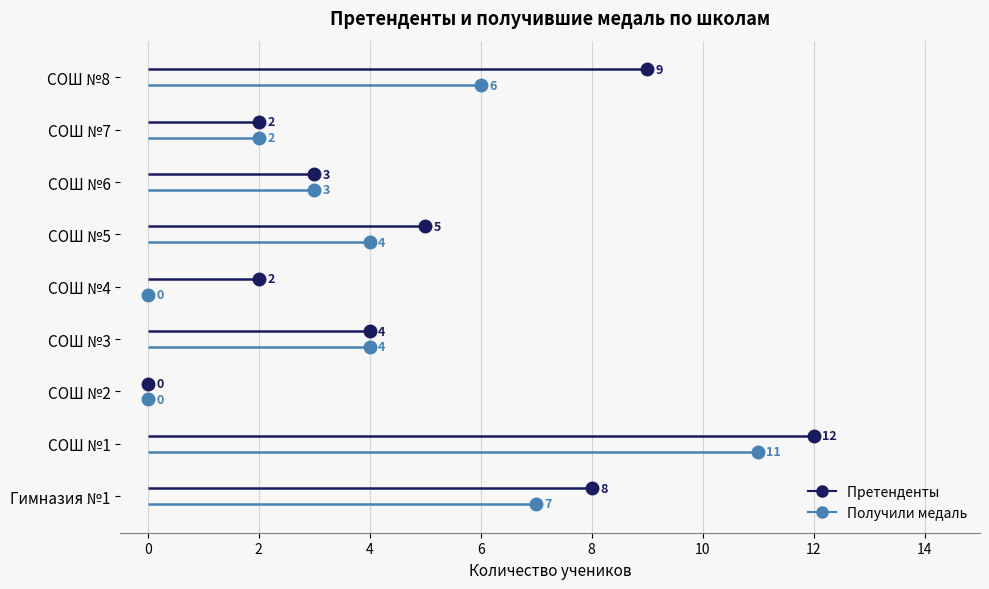

The Получили медаль series shows 16.6 at СОШ №1. True or false?

False